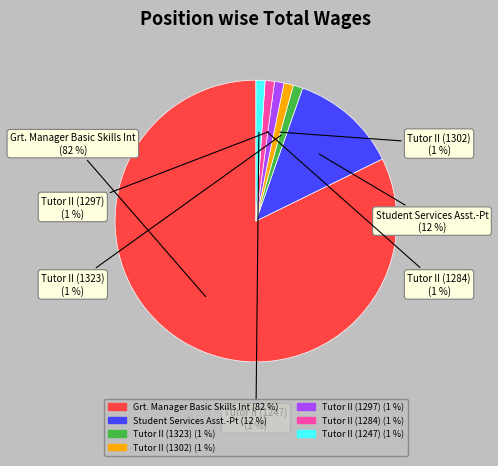

Which category has the biggest portion of the pie?

Grt. Manager Basic Skills Int